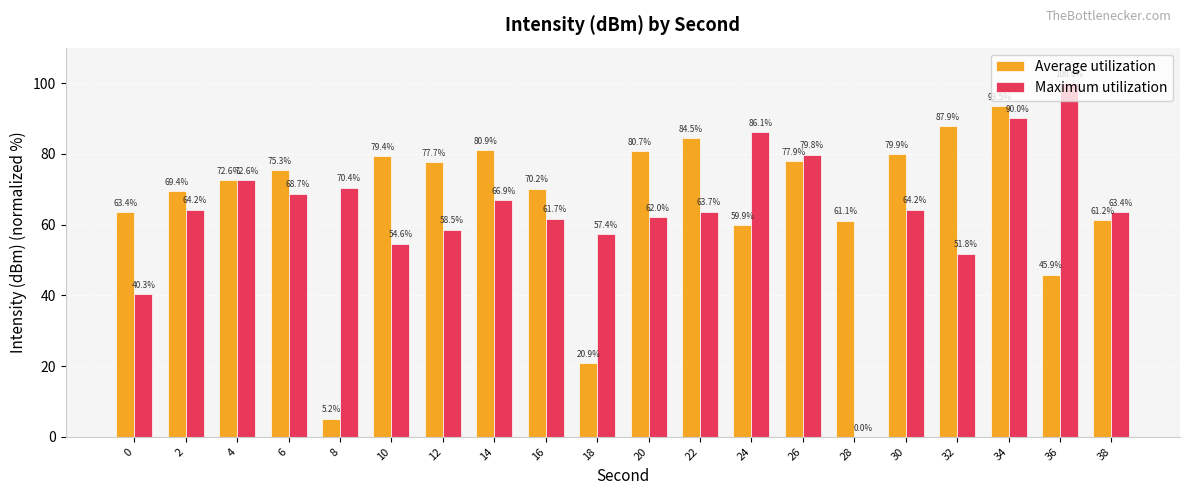

Are the bars grouped side by side (vs. stacked)?

Yes